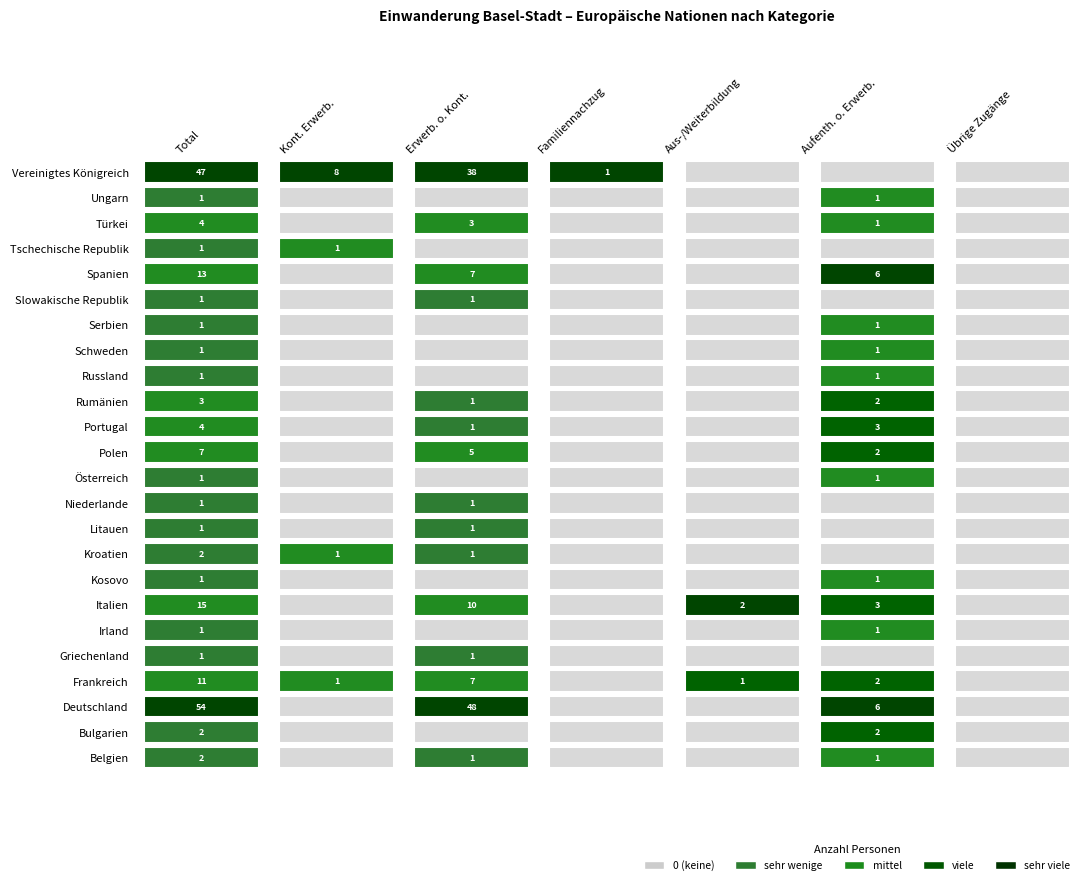

What is the sum of all Italien values?

30